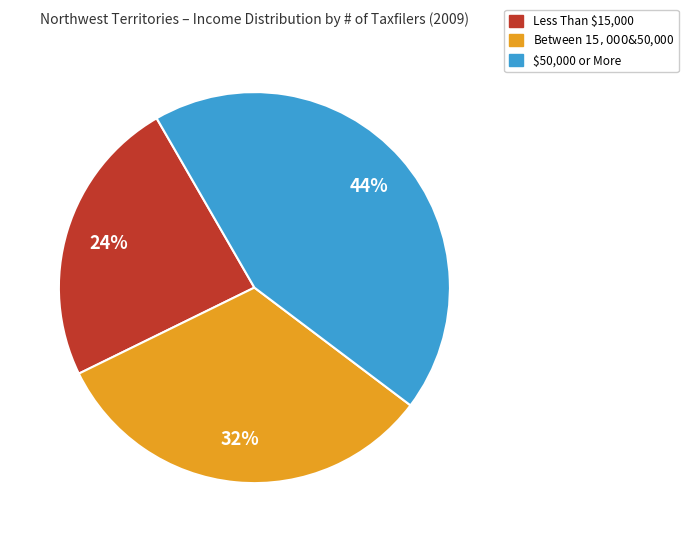

Is it true that Less Than $15,000 is 17% of the pie?

False